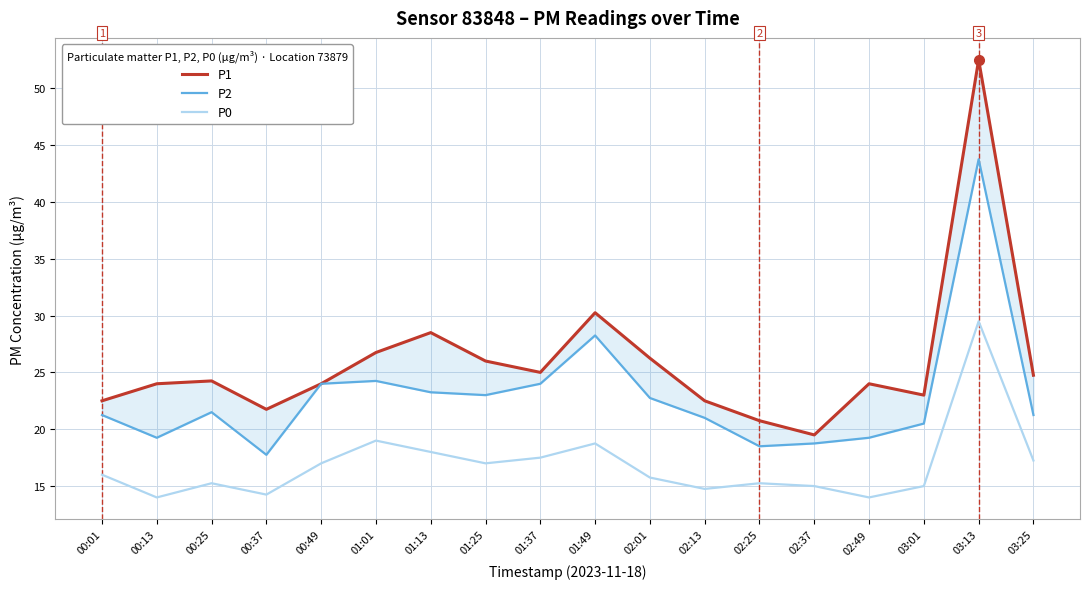

How many series are shown in this chart?

3